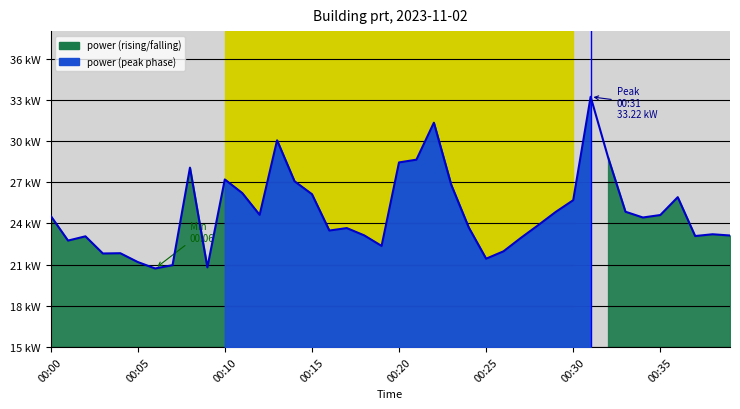

How many interior local valleys (lower than both neighbors) does the data have?

10